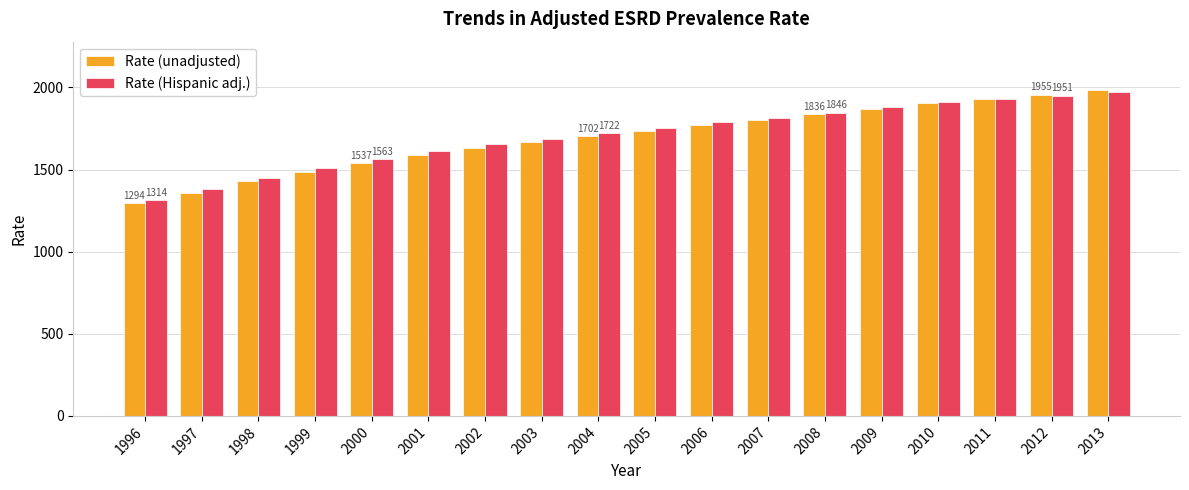

Is the value of Rate (Hispanic adj.) at 2009 greater than the value of Rate (unadjusted) at 2005?

Yes